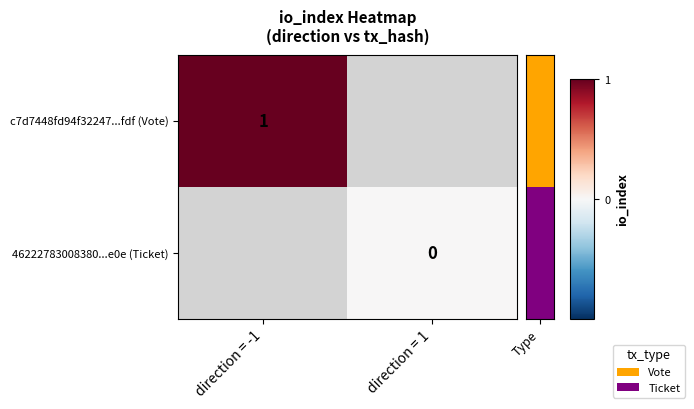

Which has a higher value, direction = 1 or direction = -1?

direction = -1